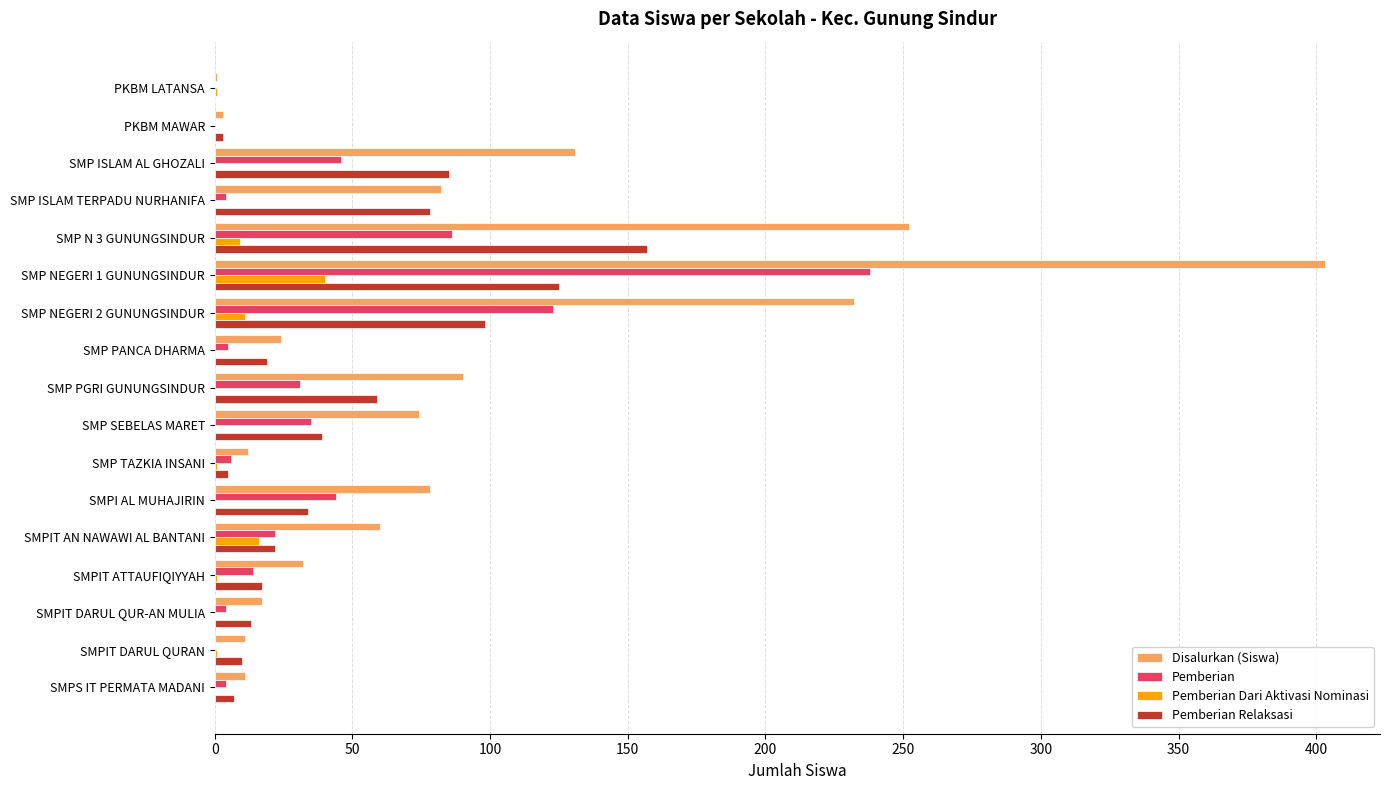

What is the average value of the Pemberian Relaksasi series?

45